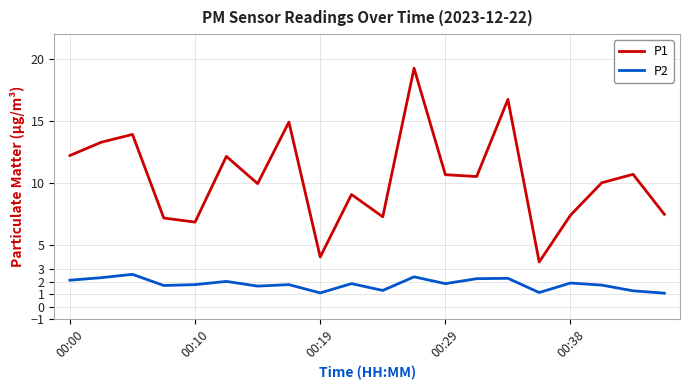

Which series has the largest range (max minus min)?

P1